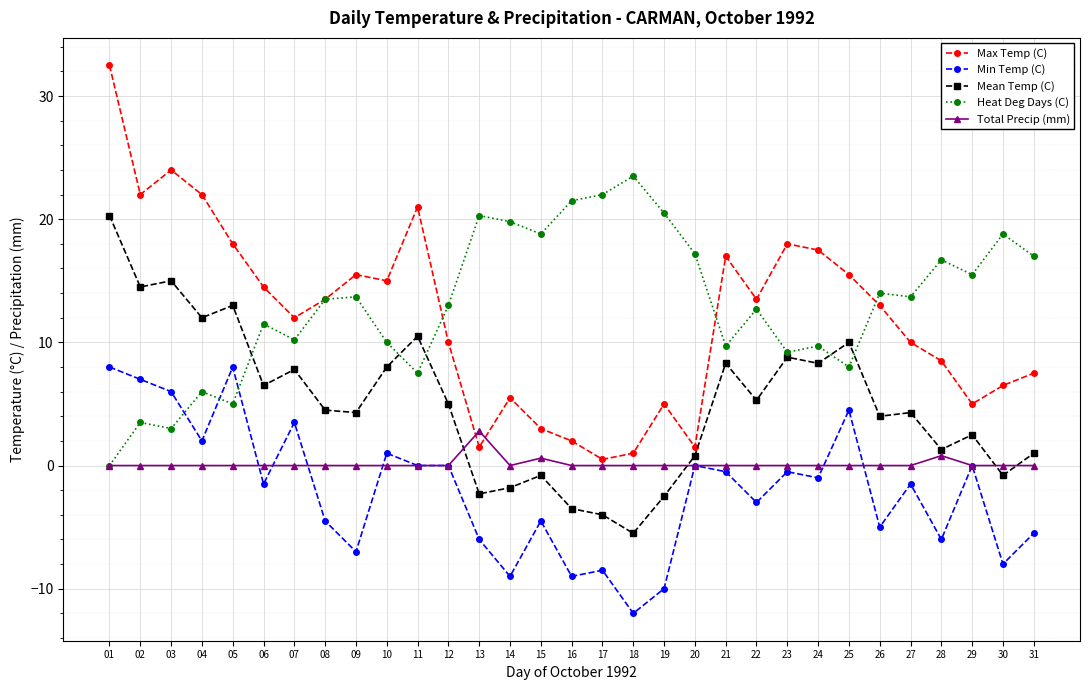

List the series in order of their peak value, lowest first.

Total Precip (mm), Min Temp (C), Mean Temp (C), Heat Deg Days (C), Max Temp (C)